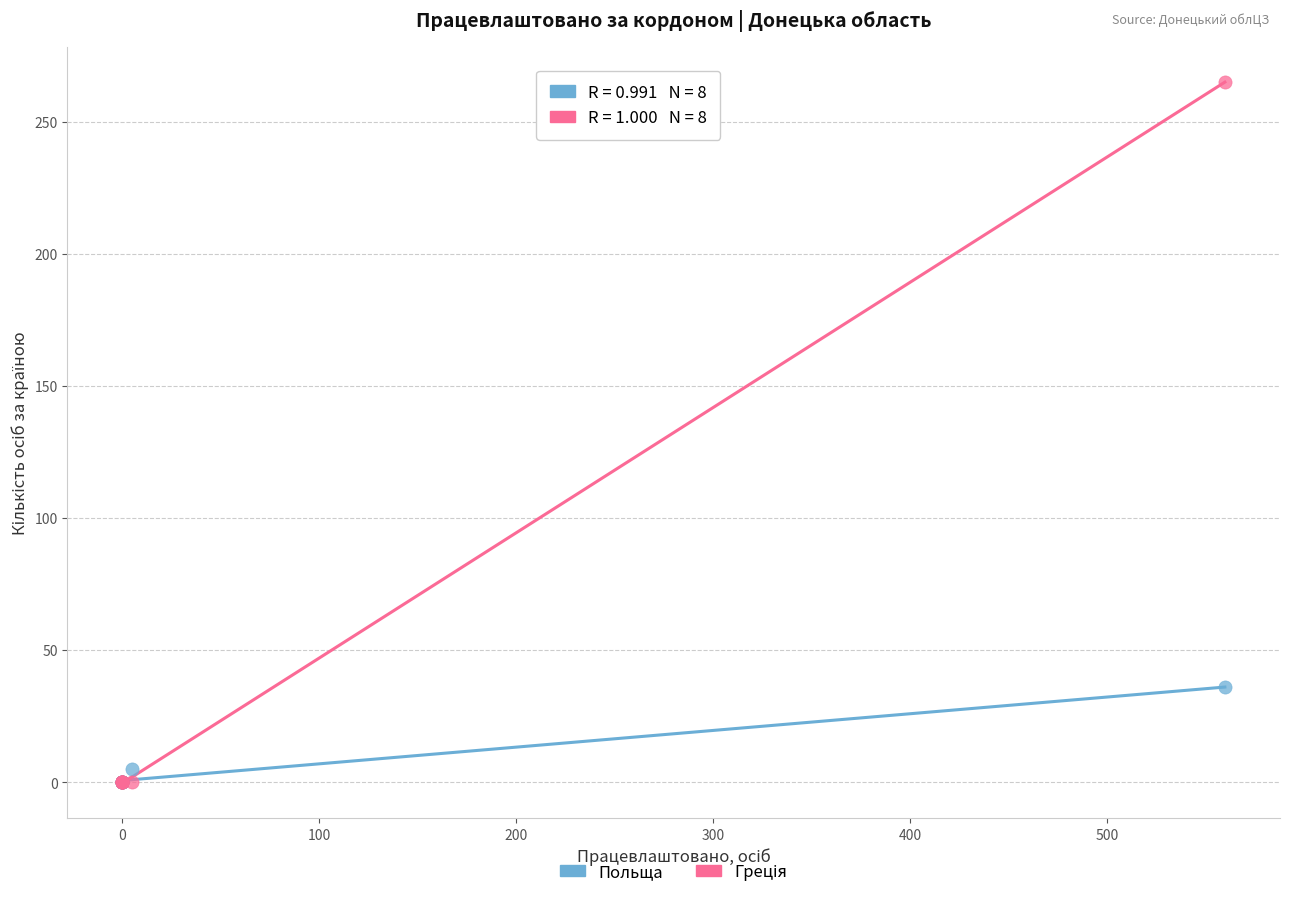

Across all series, what Y value is closest to 132?

36